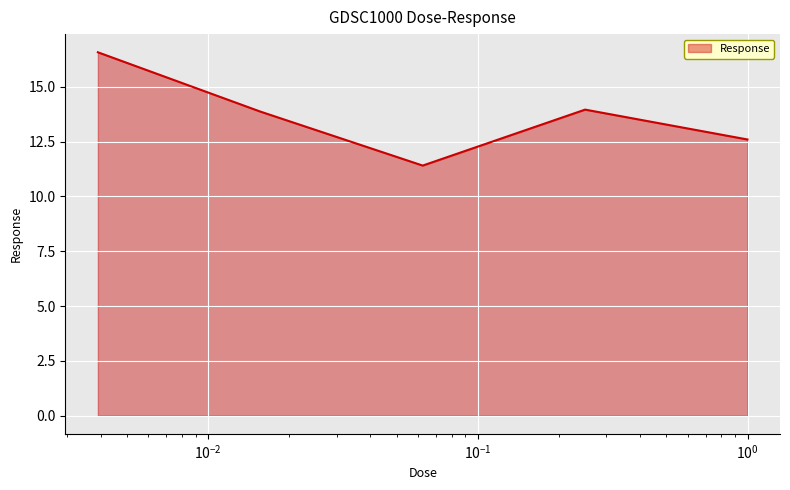

How many interior local valleys (lower than both neighbors) does the data have?

1